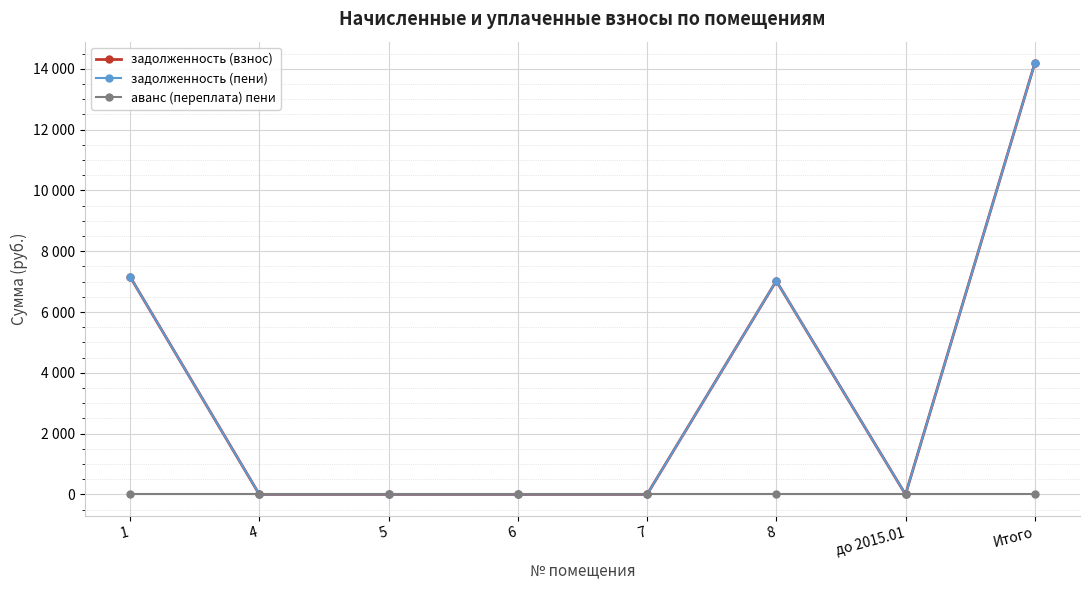

Does the chart have visible grid lines?

Yes